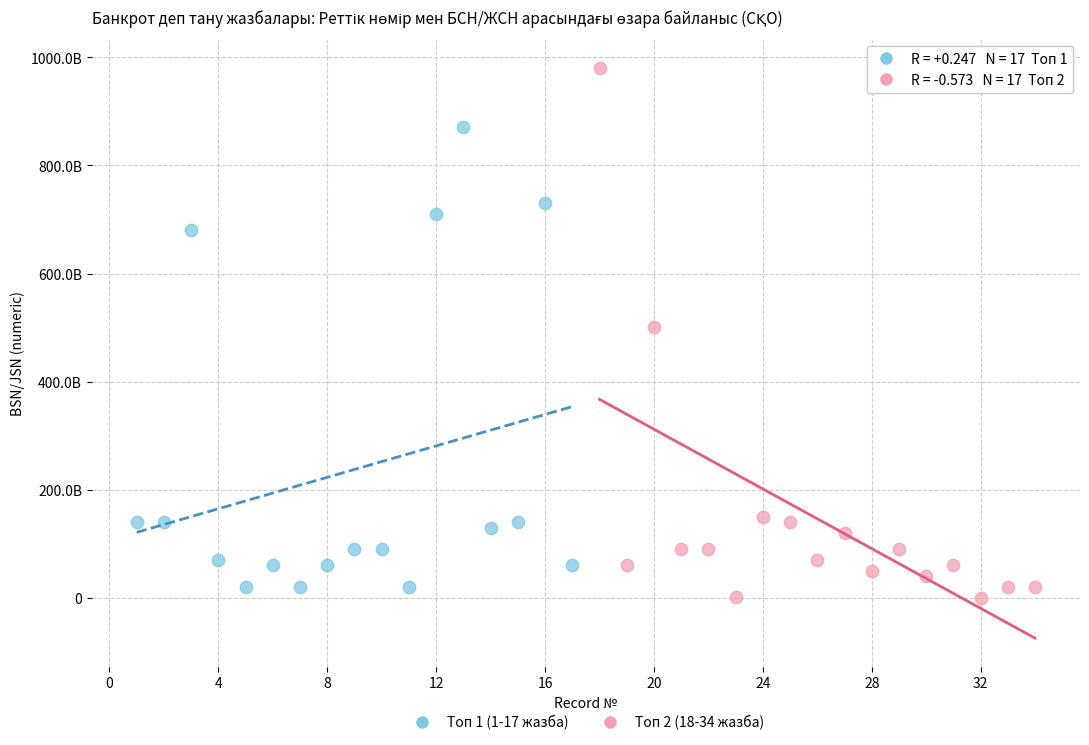

What are all the series names shown in the legend?

Топ 1 (1-17 жазба), Топ 2 (18-34 жазба)